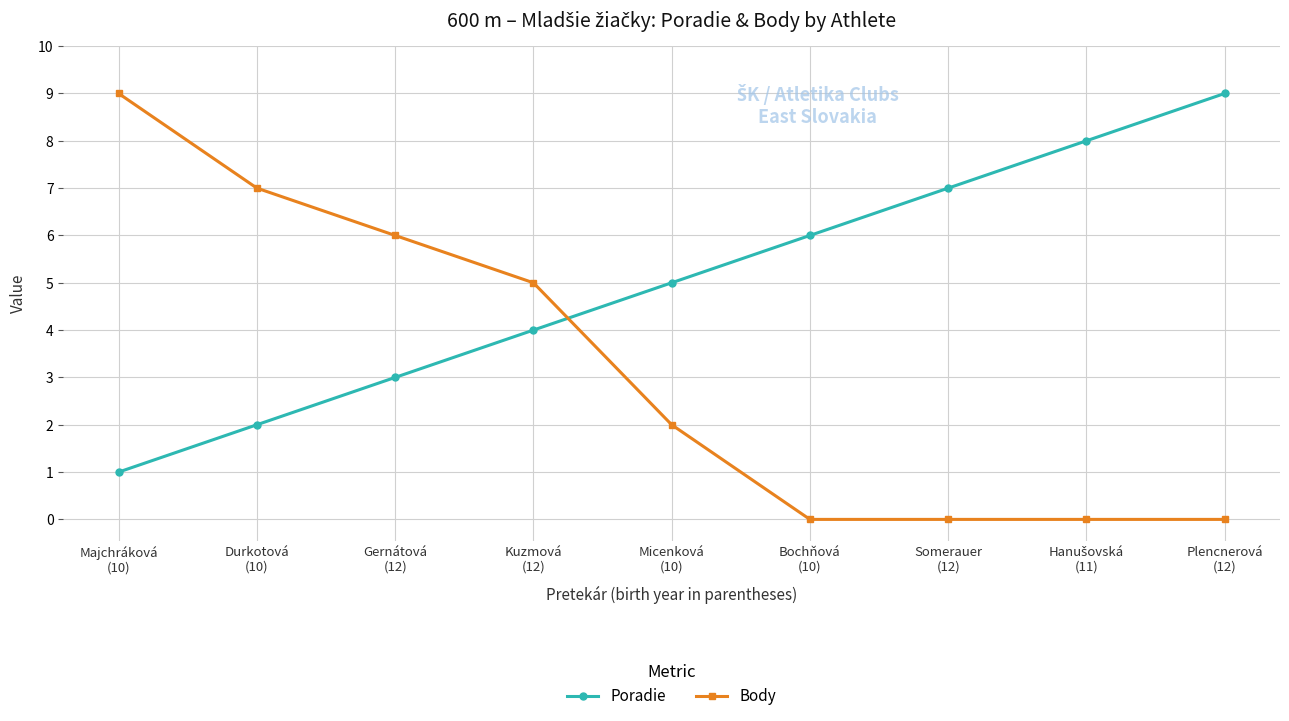

Is the value of Poradie at Gernátová
(12) greater than the value of Body at Micenková
(10)?

Yes